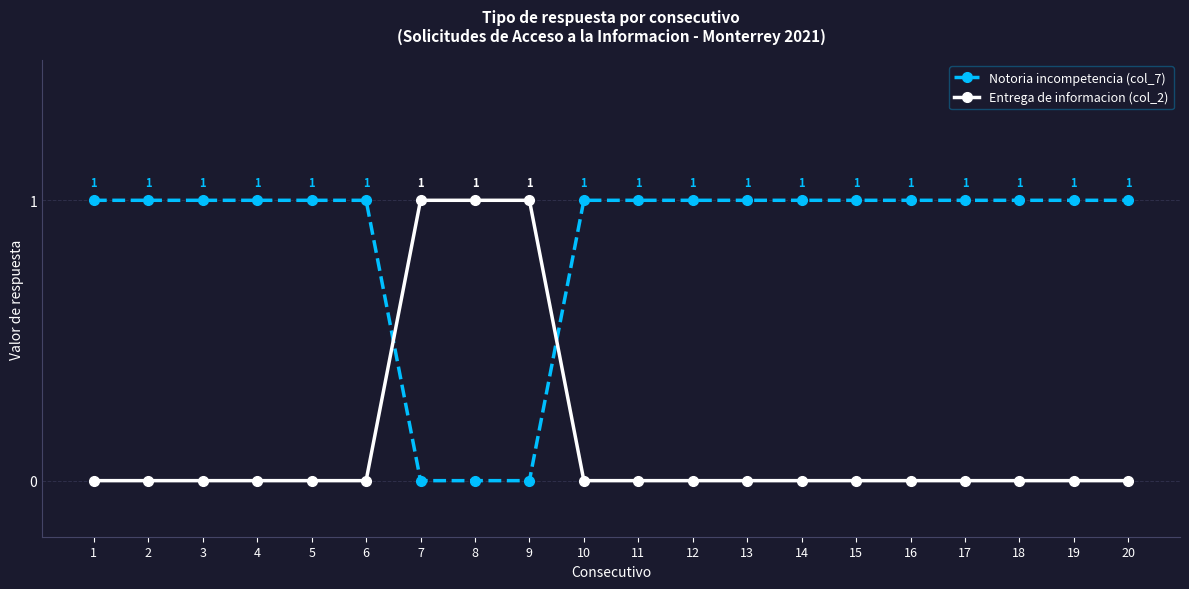

Count the number of categories in the chart.

20